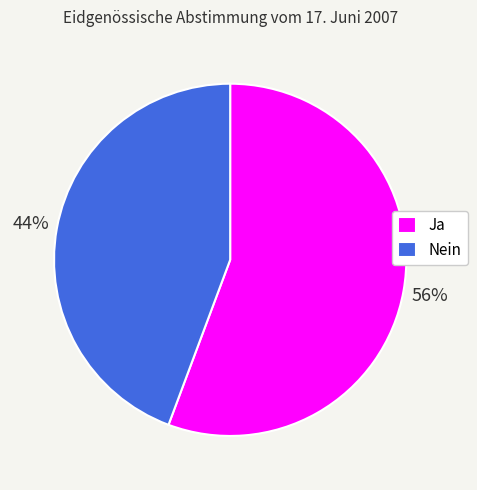

Is the sum of Ja and Nein greater than half?

Yes